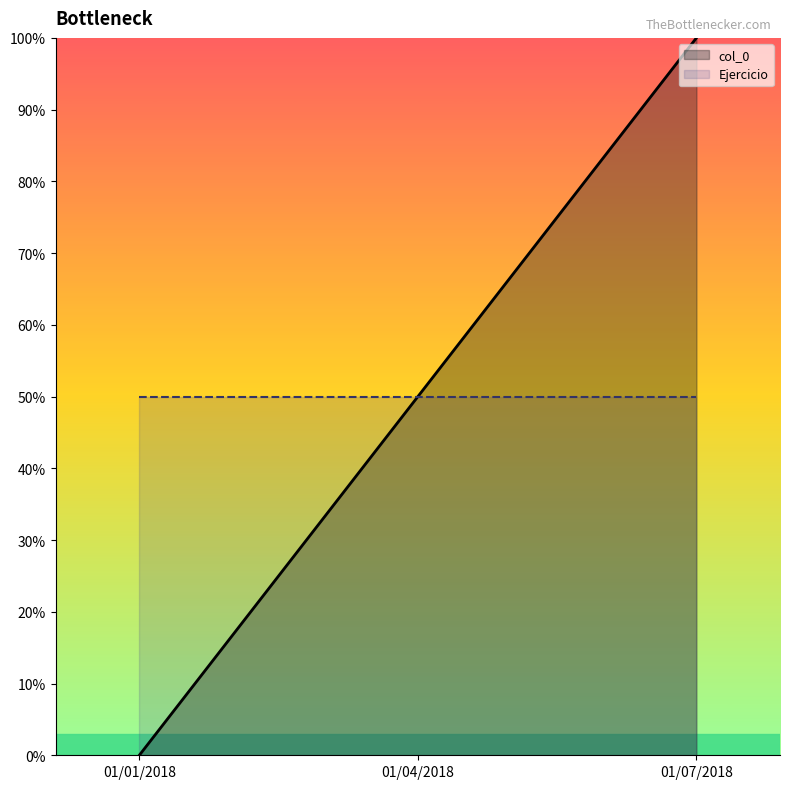

What is the sum of all Ejercicio values?

150